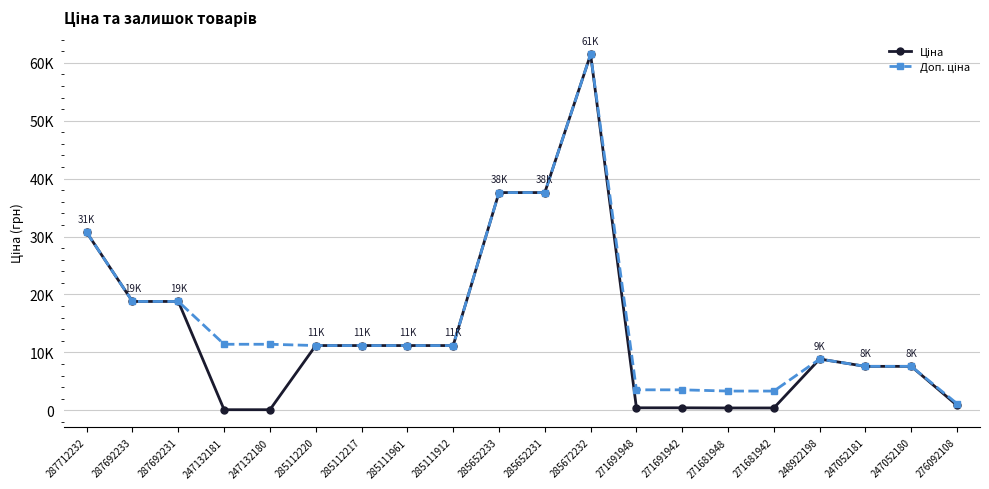

At how many categories does at least one series exceed 29733?

4